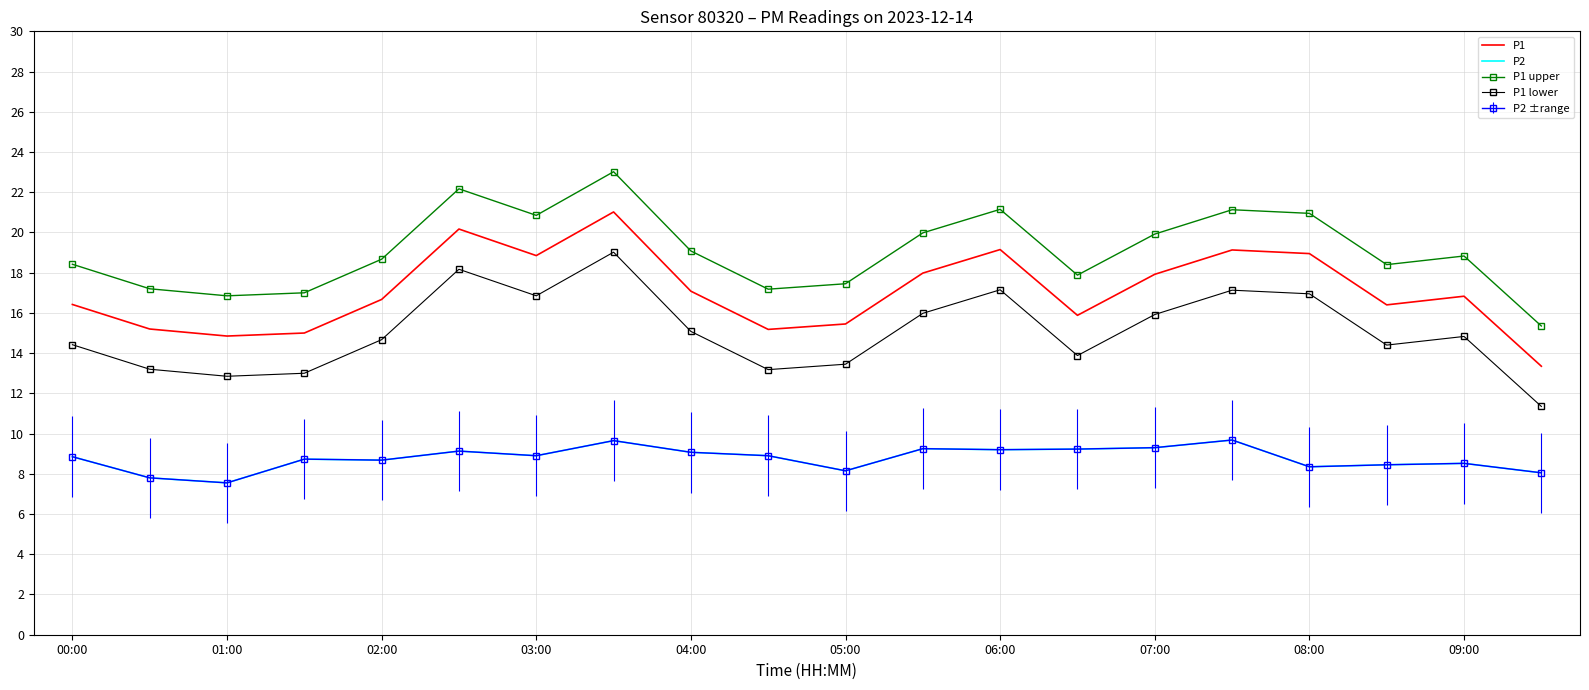

What is the value of the P1 point at the 9th from the left?

17.1